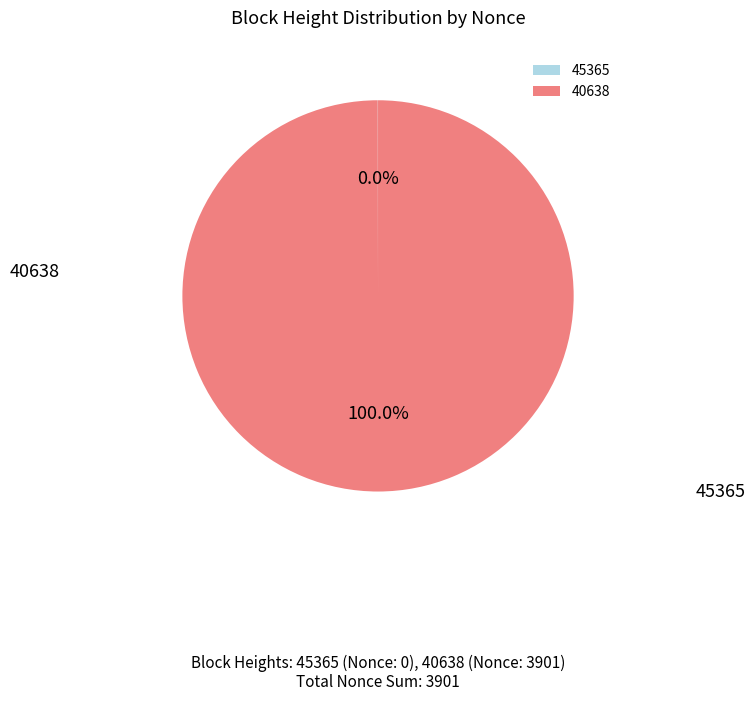

What is the change in value from 45365 to 40638?

+3901